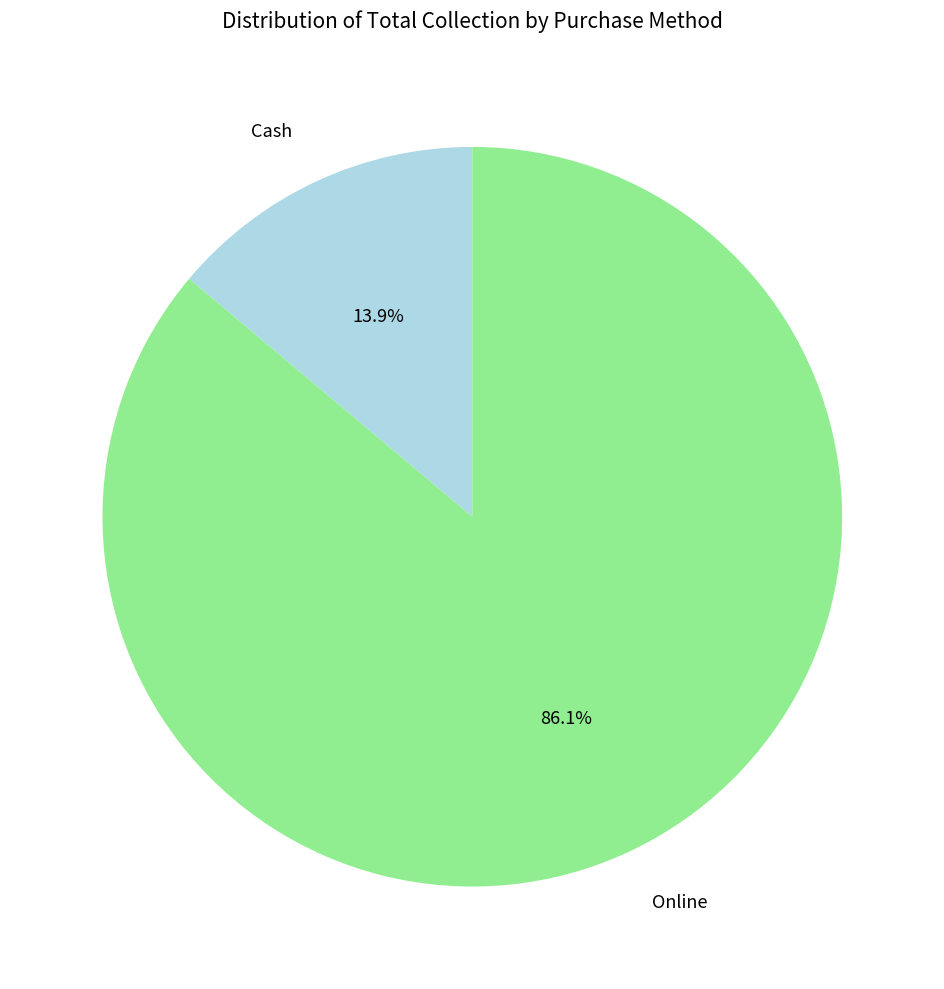

Rank the categories by value from lowest to highest.

Cash, Online